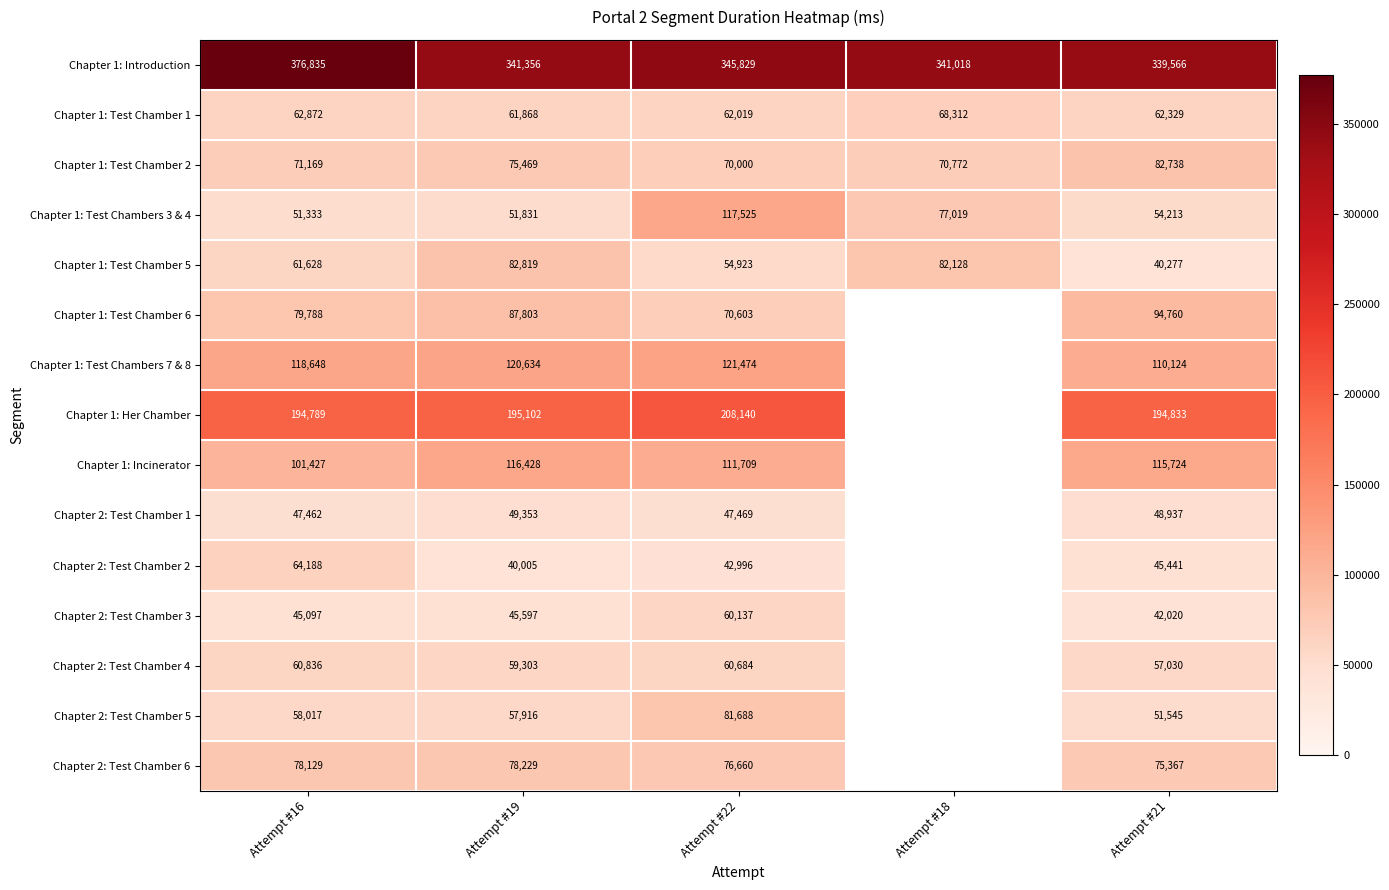

What is the difference between the second highest and minimum values in the Chapter 1: Test Chamber 2 series?

5469